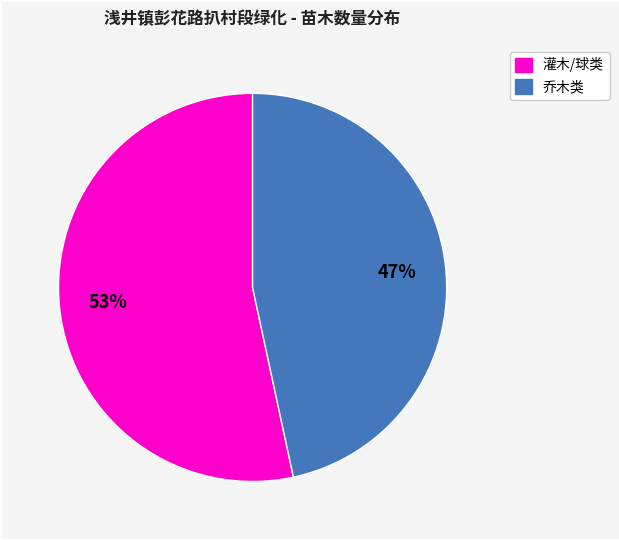

To the nearest percent, what is the average slice percentage?

50%